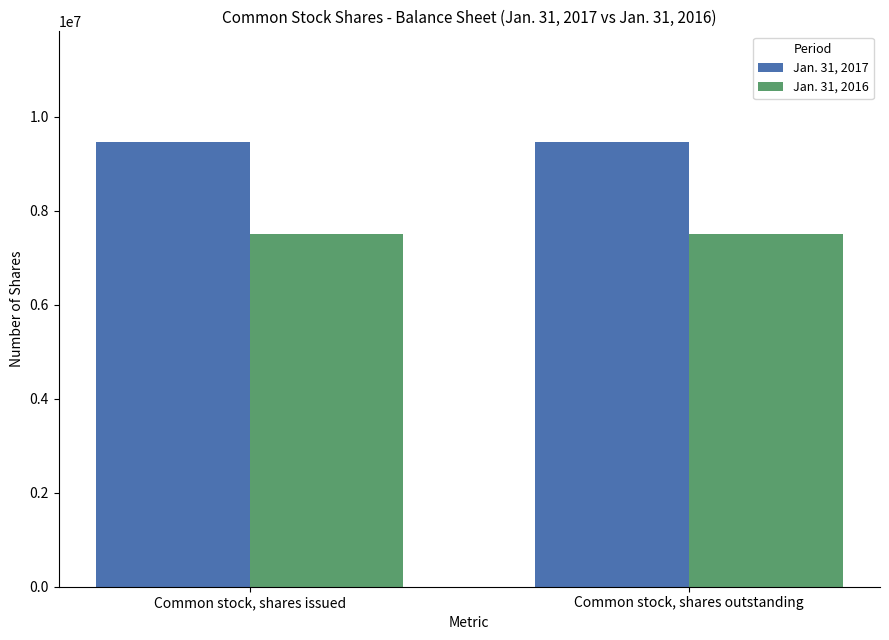

Rank the series by their maximum value, from lowest to highest.

Jan. 31, 2016, Jan. 31, 2017